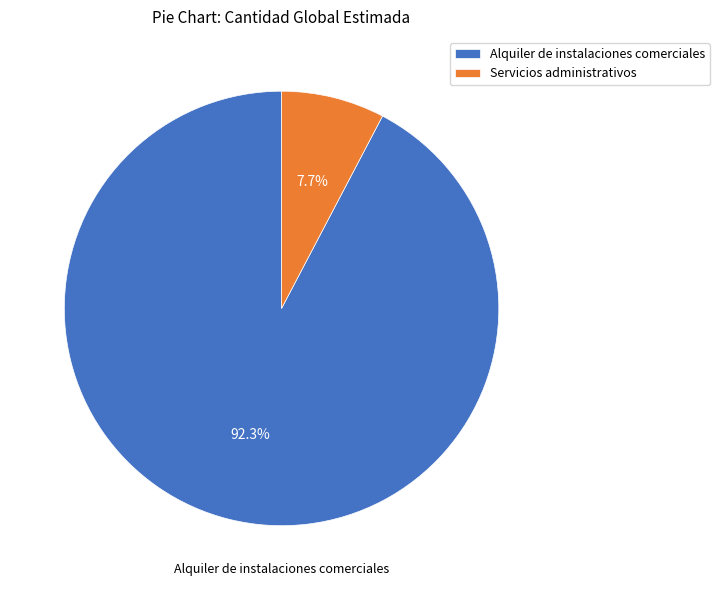

Combined, do Servicios administrativos and Alquiler de instalaciones comerciales account for over 50%?

Yes